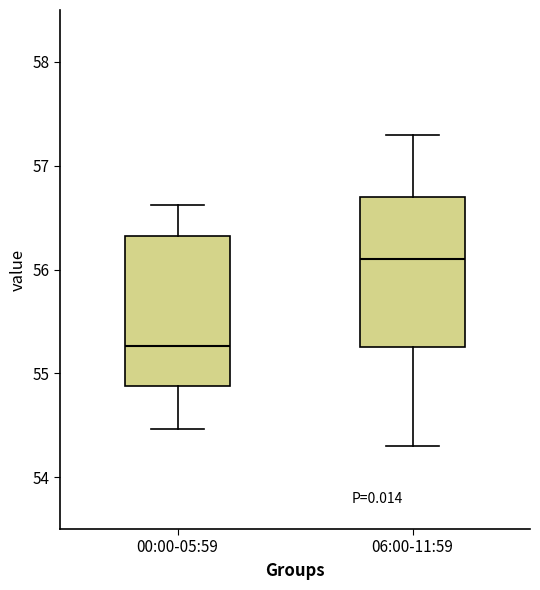

Reading left to right, read every box against the y-axis: the position of its median line, the range the box covers, and the ends of its whiskers. The values are not printed on the chart, so give them approximately, as read against the axis.

00:00-05:59: median 55.3, box 54.9 to 56.3, whiskers 54.5 to 56.6
06:00-11:59: median 56.1, box 55.3 to 56.7, whiskers 54.3 to 57.3